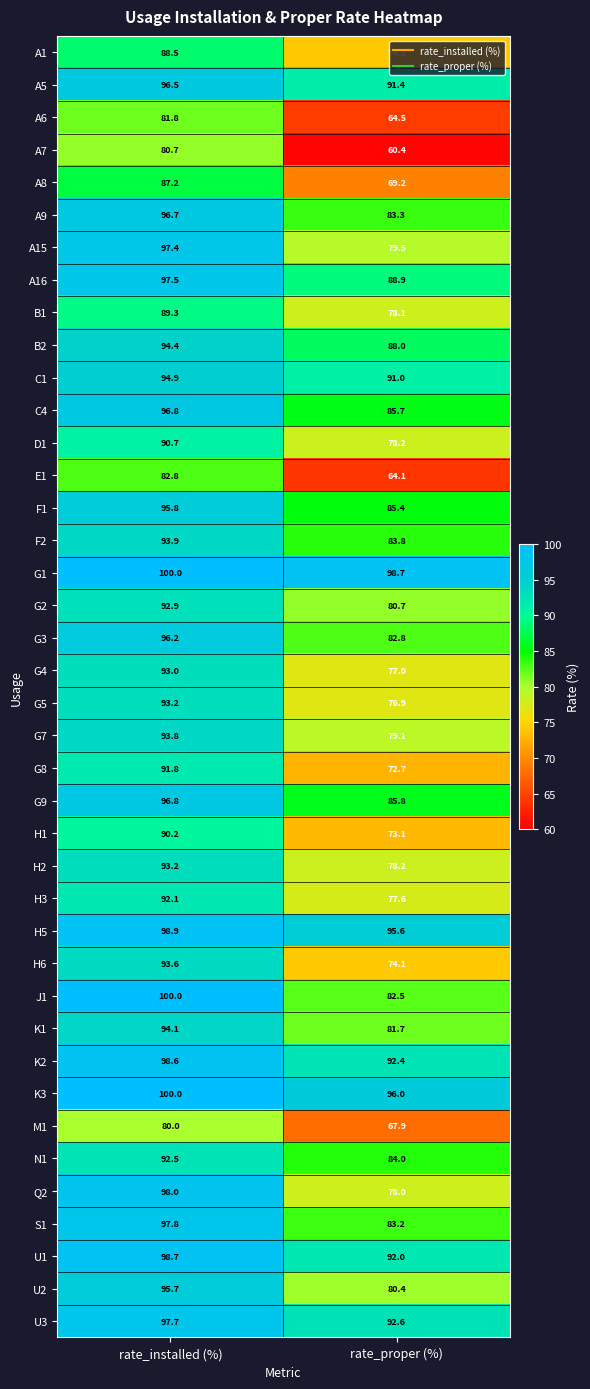

List the labels in order of G1 value, largest first.

rate_installed (%), rate_proper (%)